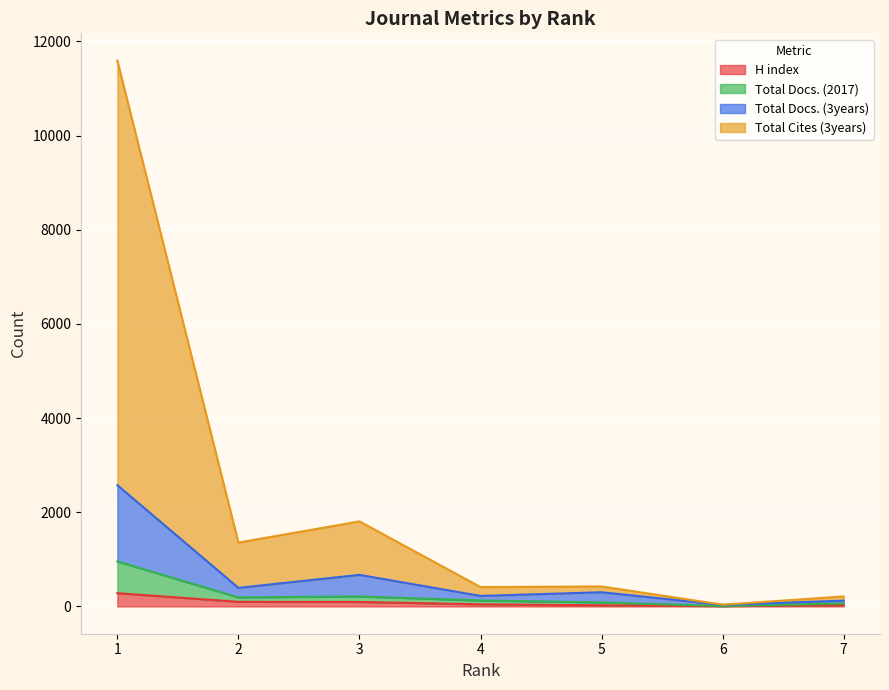

Does the chart display data point markers on the line(s)?

No